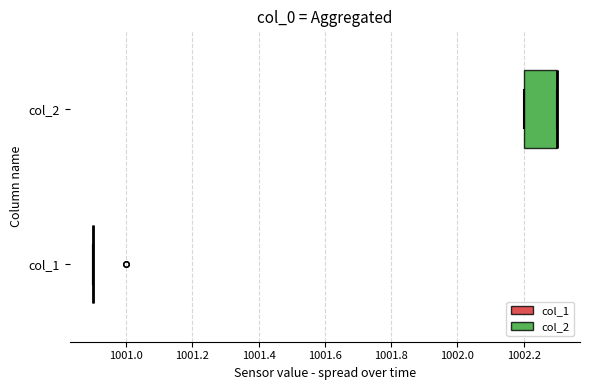

Reading bottom to top, read every box against the x-axis: the position of its median line, the range the box covers, and the ends of its whiskers. The values are not printed on the chart, so give them approximately, as read against the axis.

col_1: box collapsed to a line at 1000.9, whiskers 1000.9 to 1000.9
col_2: median 1002.3 (drawn on the box's right edge), box 1002.2 to 1002.3, whiskers 1002.2 to 1002.3